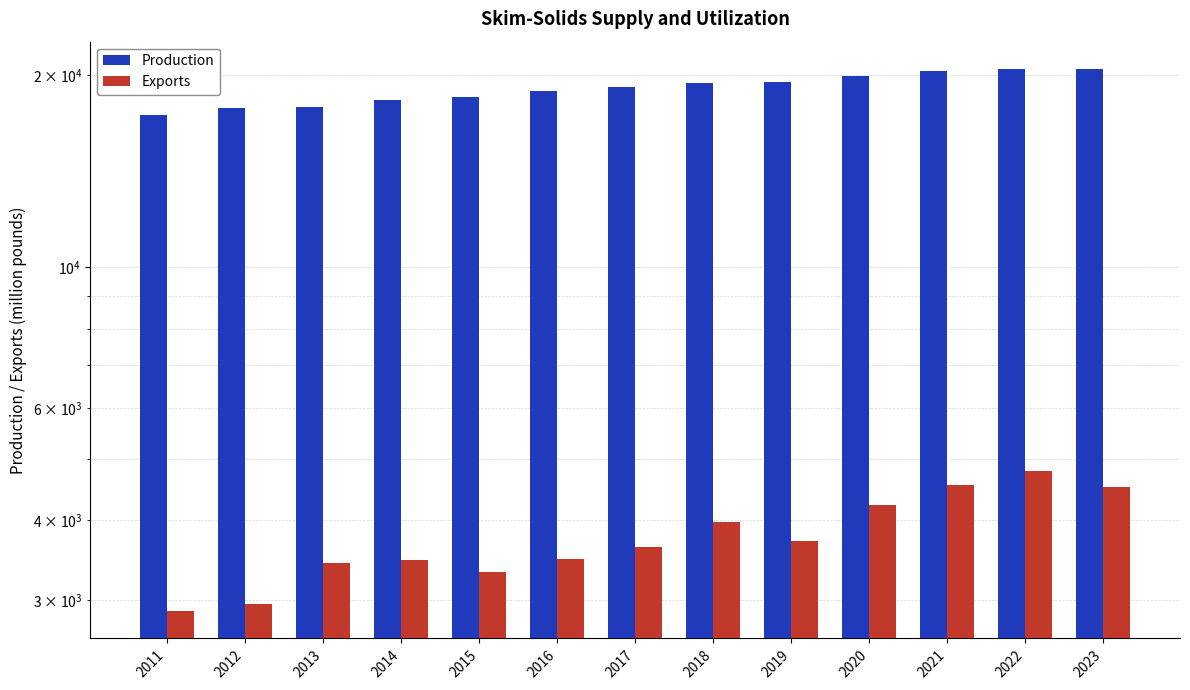

What is the sum of the Production values at 2012 and 2018?

37155.2